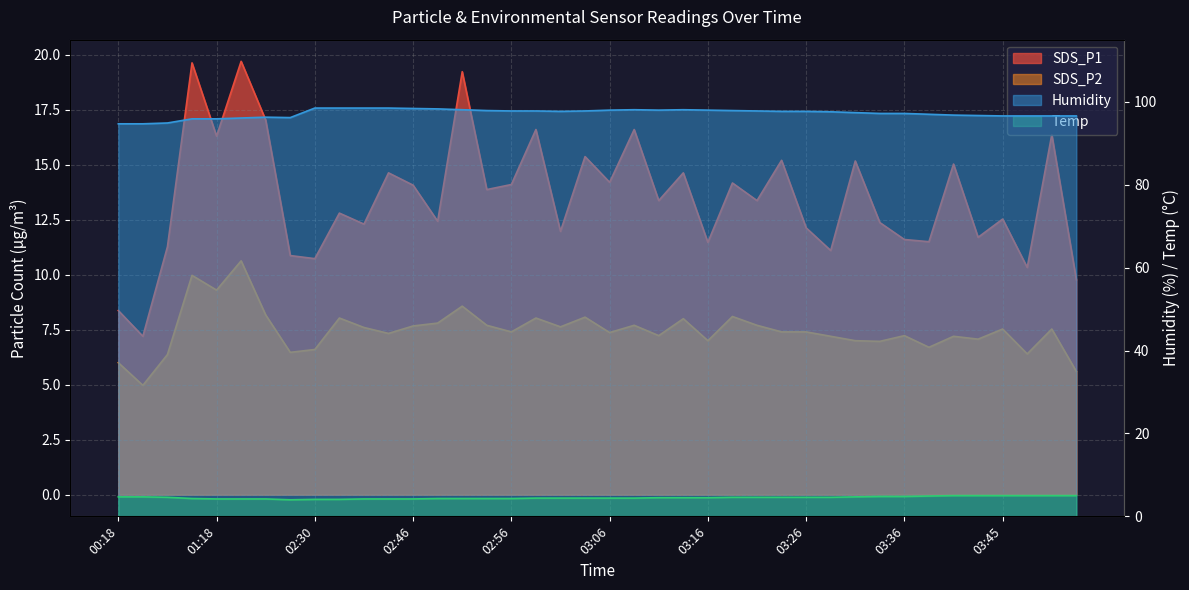

What is the sum of all Humidity values?

3890.1